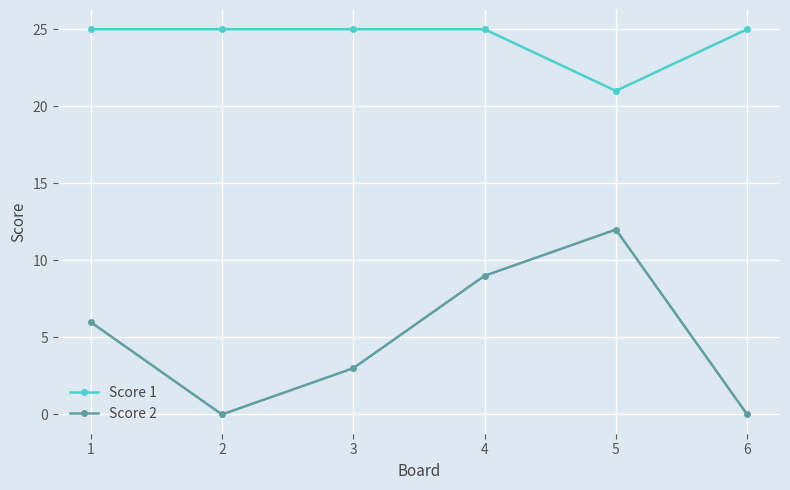

Which category has the lowest value in the Score 1 series?

5